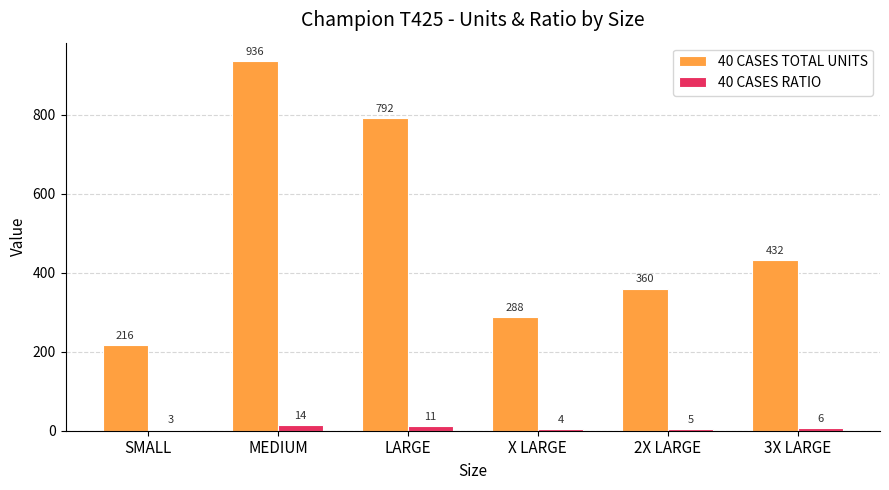

Where does the 40 CASES TOTAL UNITS series first go above 432?

MEDIUM